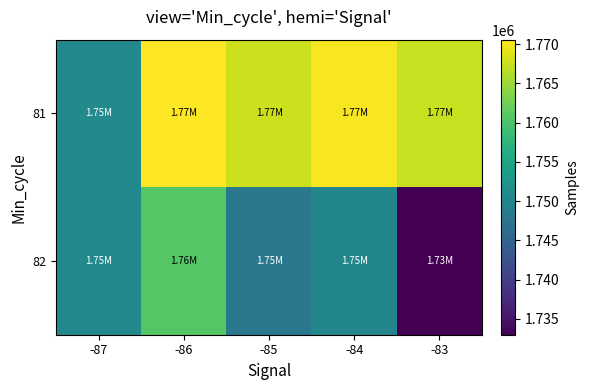

Reading left to right, what are all the values shown in this chart?

81: -87=1750963.0	-86=1770571.2	-85=1767704.4	-84=1770217.2	-83=1767442.5
82: -87=1750963.0	-86=1760682.5	-85=1748075.5	-84=1750253.0	-83=1732986.2